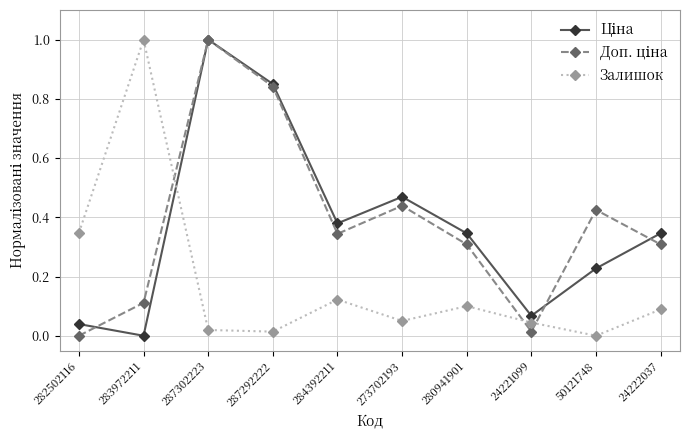

At which category does Залишок reach its first local peak?

283972211